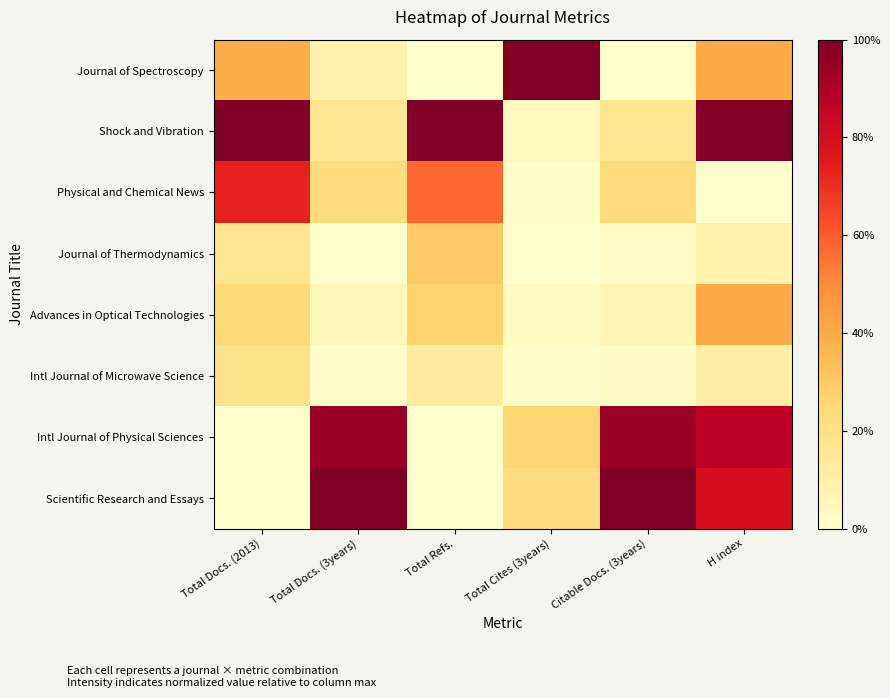

Which label corresponds to the smallest value in the chart?

Total Refs.